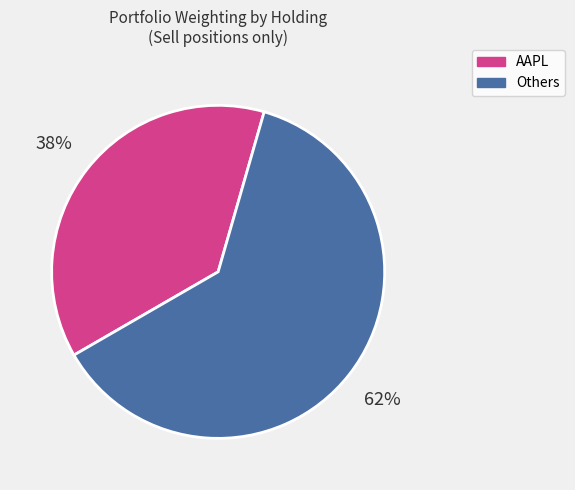

To the nearest percent, what is the average slice percentage?

50%